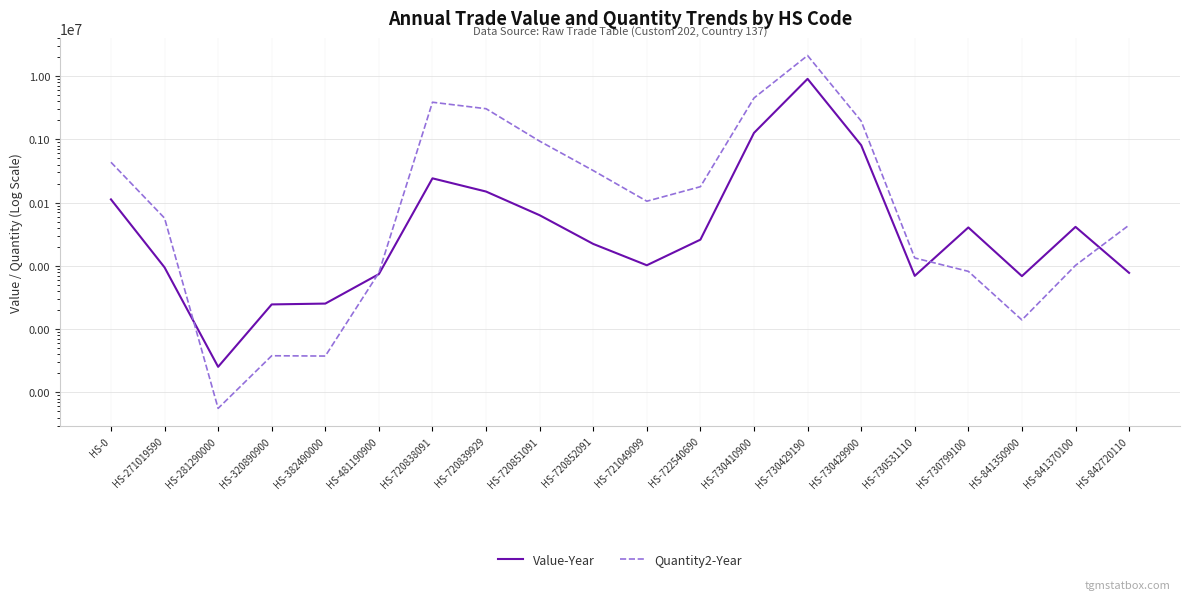

Reading left to right, list all the values displayed in this chart.

Value-Year: HS-0=112673	HS-271019590=9482	HS-281290000=254	HS-320890900=2463	HS-382490000=2538	HS-481190900=7421	HS-720838091=242462	HS-720839929=149885	HS-720851091=63309	HS-720852091=22267	HS-721049099=10243	HS-722540690=26019	HS-730410900=1267291	HS-730429190=9059264	HS-730429900=810686	HS-730531110=6964	HS-730799100=40569	HS-841350900=6899	HS-841370100=41418	HS-842720110=7768
Quantity2-Year: HS-0=435661	HS-271019590=56959	HS-281290000=56	HS-320890900=380	HS-382490000=376	HS-481190900=7800	HS-720838091=3868920	HS-720839929=3056330	HS-720851091=938236	HS-720852091=321631	HS-721049099=105470	HS-722540690=178842	HS-730410900=4513330	HS-730429190=21186735	HS-730429900=1953288	HS-730531110=13353	HS-730799100=8208	HS-841350900=1400	HS-841370100=10200	HS-842720110=44190